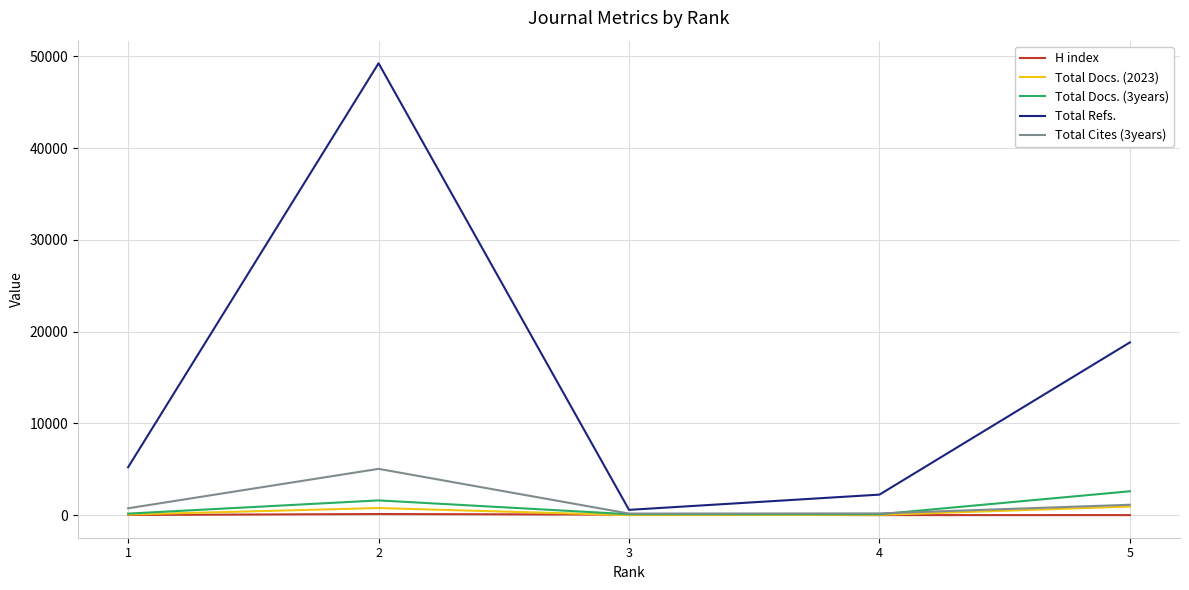

At which label does Total Cites (3years) reach its peak?

2